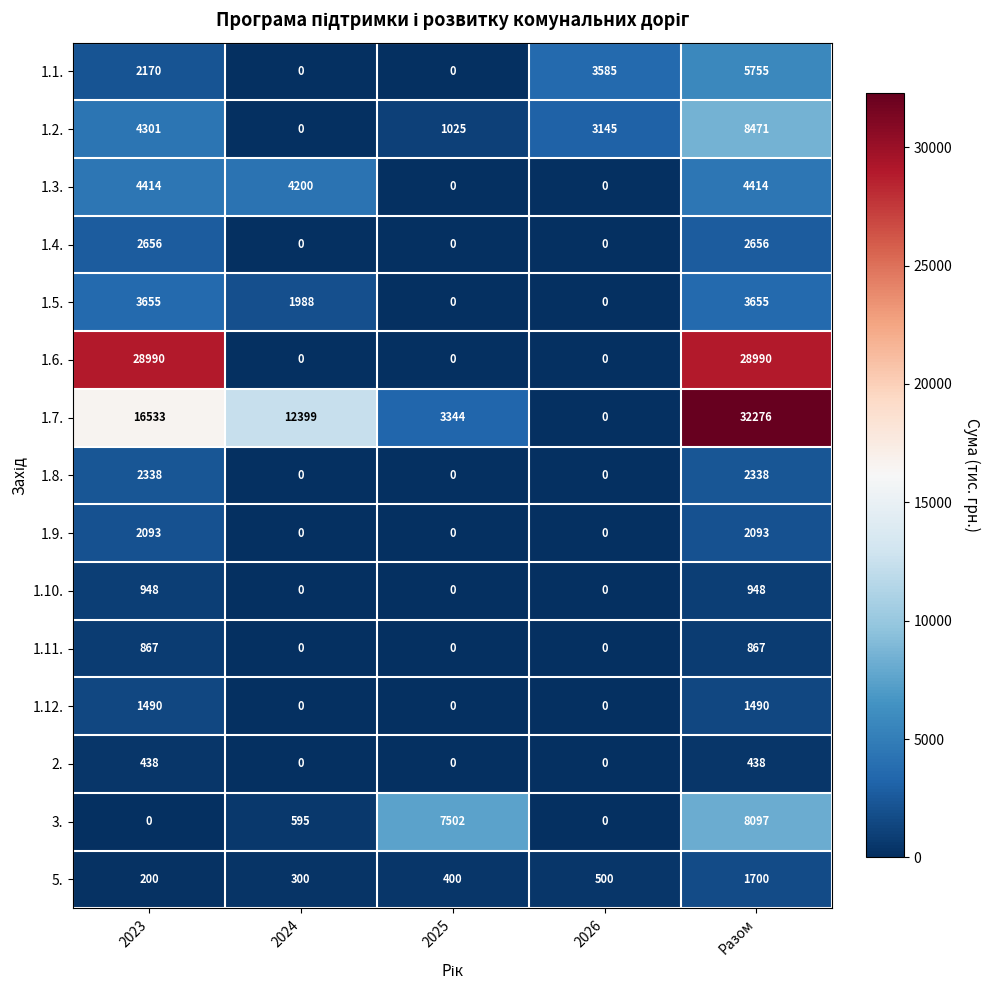

Rank the series at 2023 from highest to lowest value.

1.6., 1.7., 1.3., 1.2., 1.5., 1.4., 1.8., 1.1., 1.9., 1.12., 1.10., 1.11., 2., 5., 3.